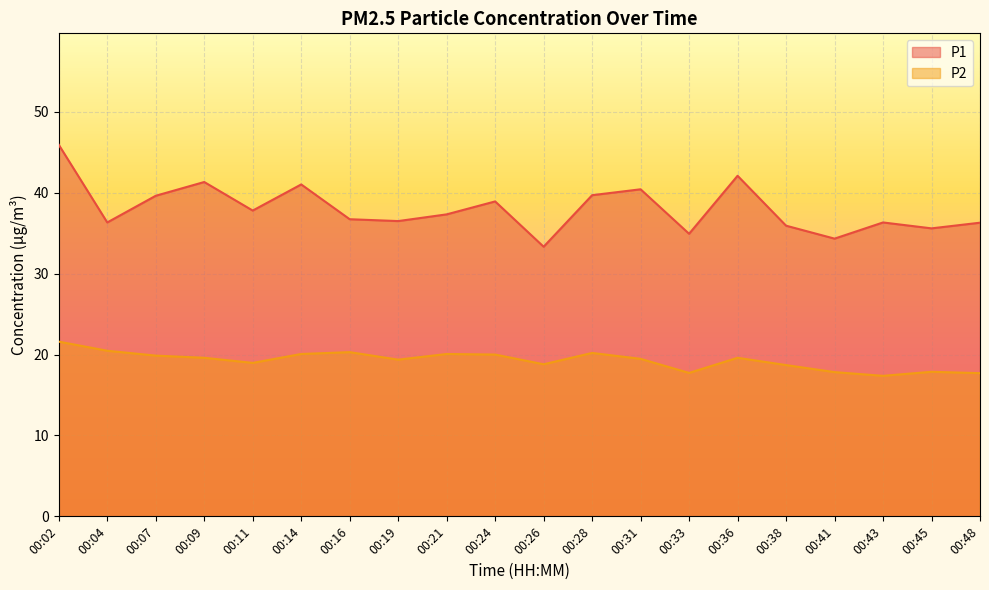

Is the value of P2 at 00:43 greater than the value of P1 at 00:41?

No